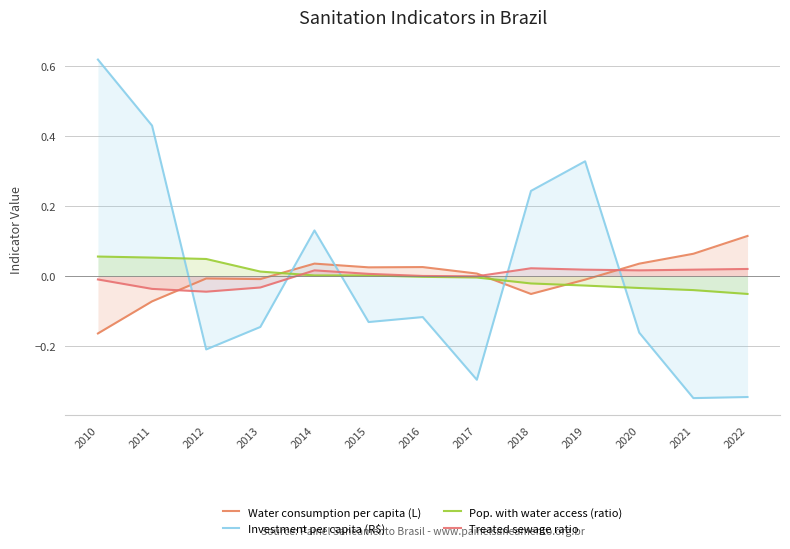

Rank the categories by Water consumption per capita (L) value from highest to lowest.

2022, 2021, 2014, 2020, 2016, 2015, 2017, 2012, 2013, 2019, 2018, 2011, 2010